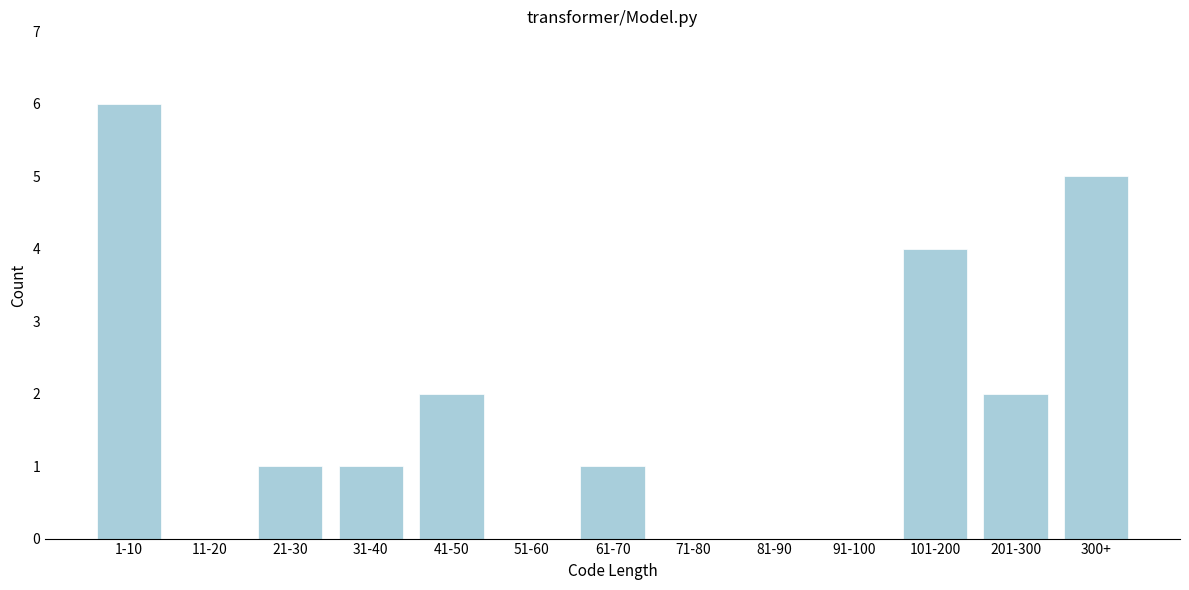

Reading left to right, transcribe all the data shown in this chart.

1-10=6	11-20=0	21-30=1	31-40=1	41-50=2	51-60=0	61-70=1	71-80=0	81-90=0	91-100=0	101-200=4	201-300=2	300+=5